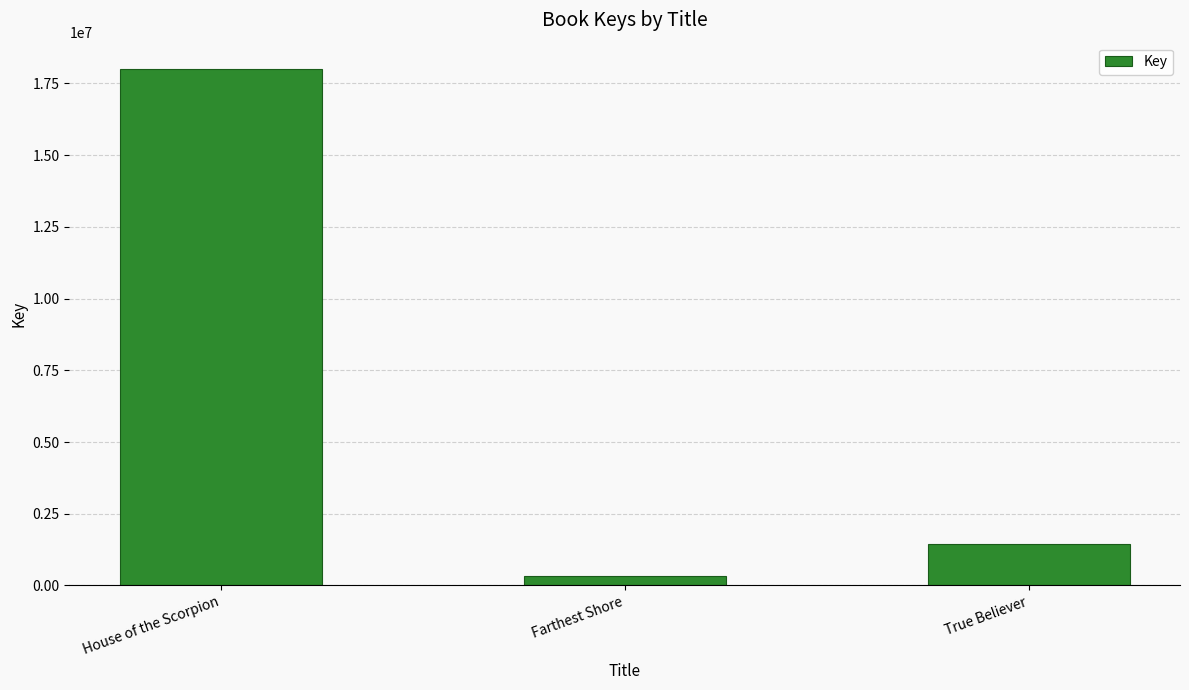

What is the approximate value at True Believer, to the nearest 100?

1461300